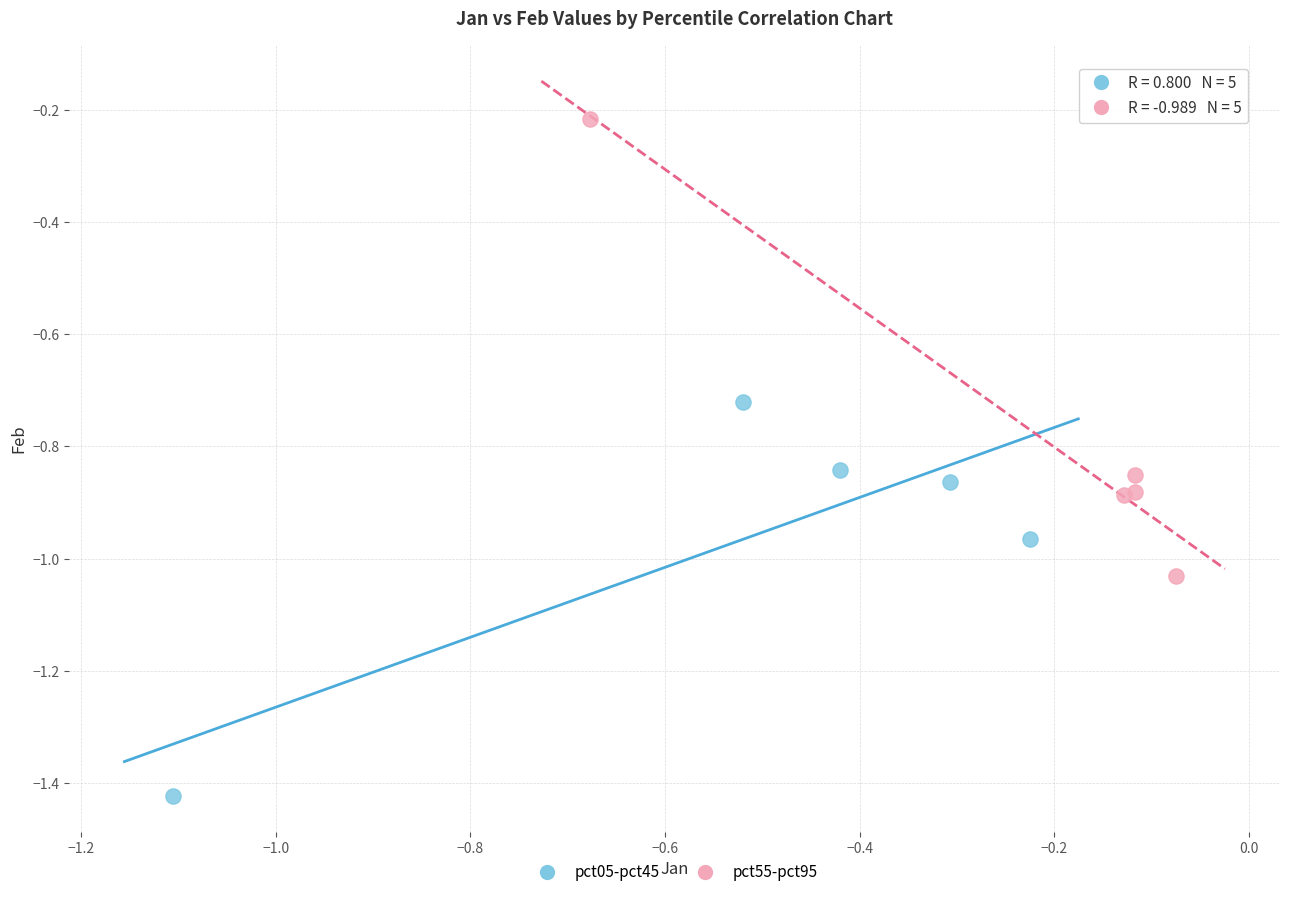

Which series has the widest spread of Y values?

pct55-pct95